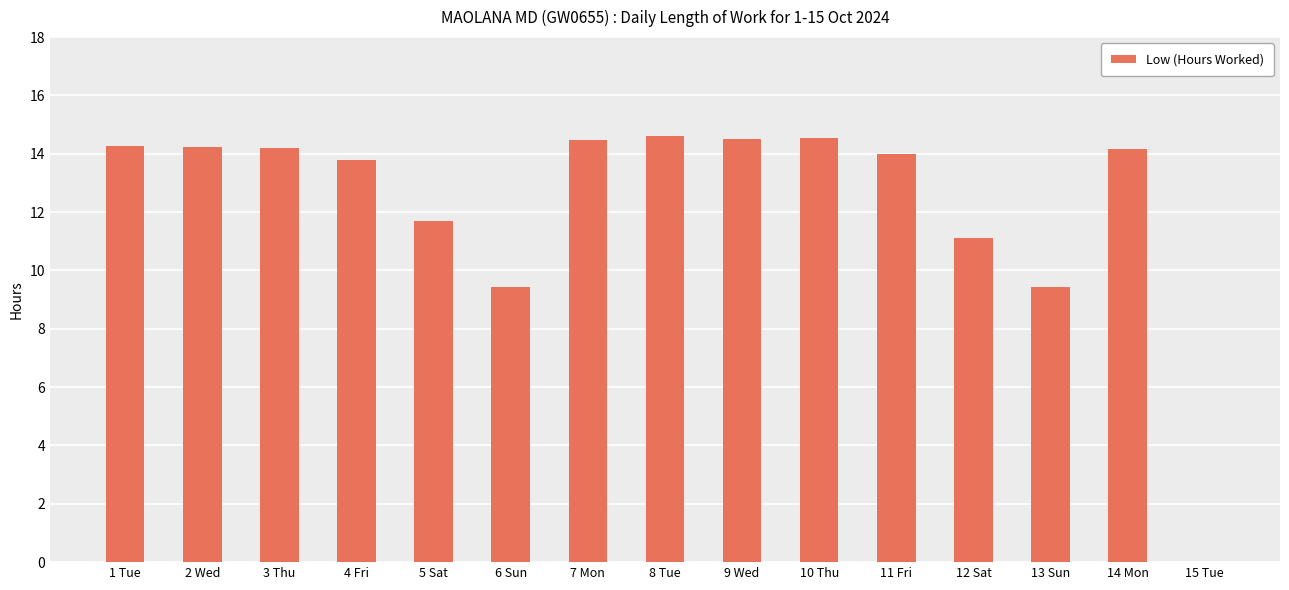

What is the difference between the values at 15 Tue and 9 Wed?

14.5